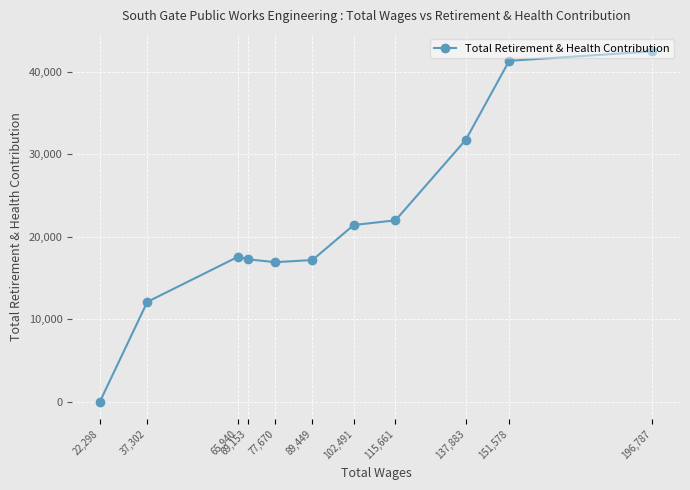

Which category has the lowest value across all series?

22,298